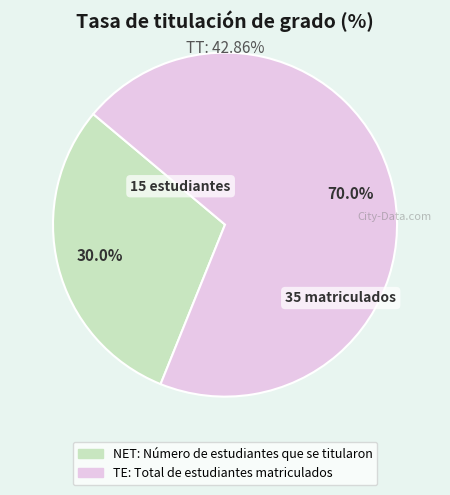

To the nearest percent, what percentage of the pie is NET: Número de estudiantes que se titularon?

30%